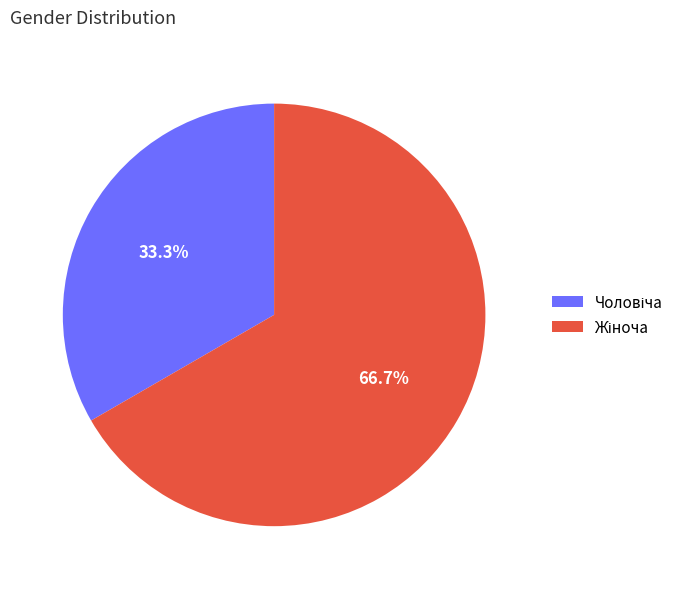

Does any single category account for the majority?

Yes